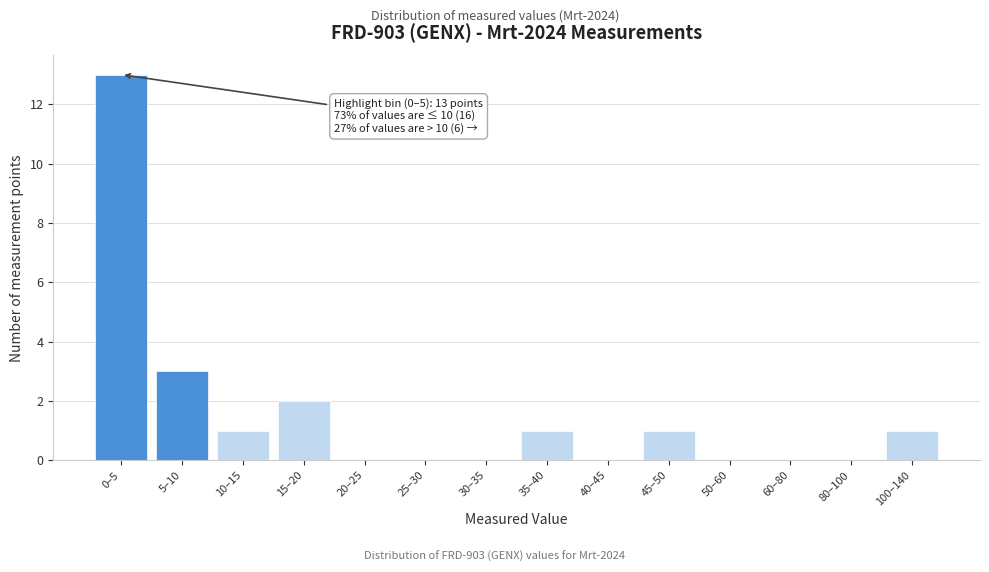

Reading right to left, list all the values displayed in this chart.

100–140=1	80–100=0	60–80=0	50–60=0	45–50=1	40–45=0	35–40=1	30–35=0	25–30=0	20–25=0	15–20=2	10–15=1	5–10=3	0–5=13